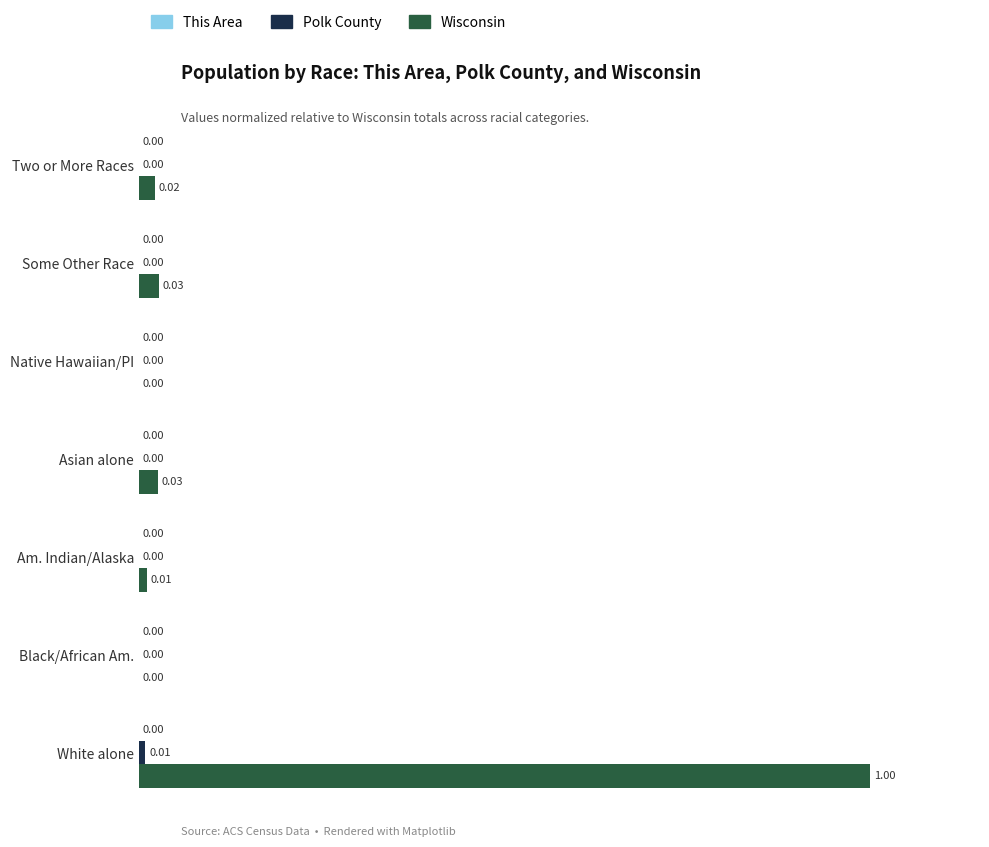

Which series has the largest total across all categories?

Wisconsin